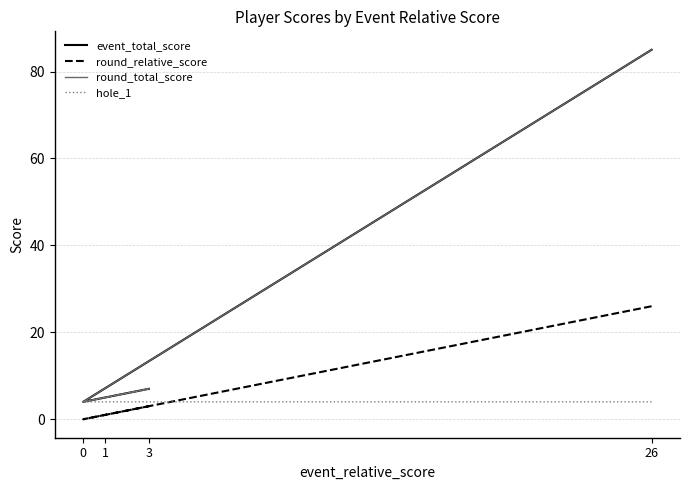

Does the chart have visible grid lines?

Yes